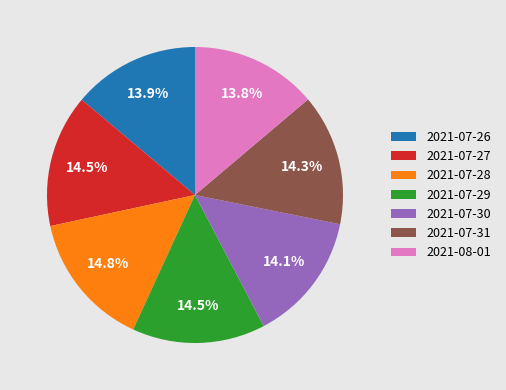

Is 2021-07-31 the majority of the pie?

No